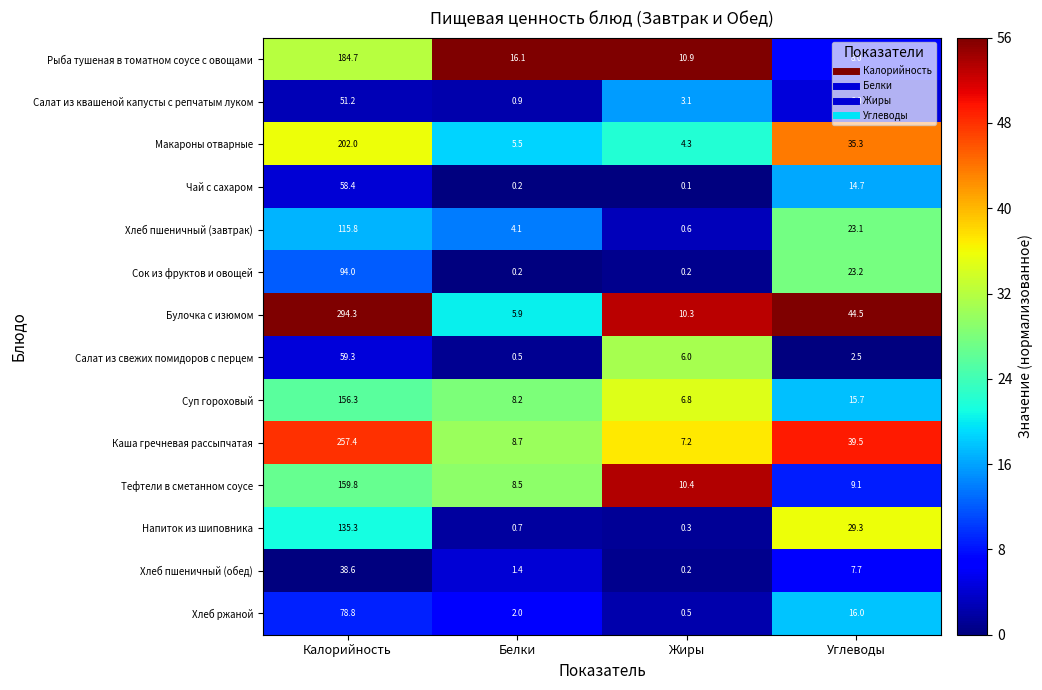

What is the difference between the highest and lowest values at Углеводы?

42.0